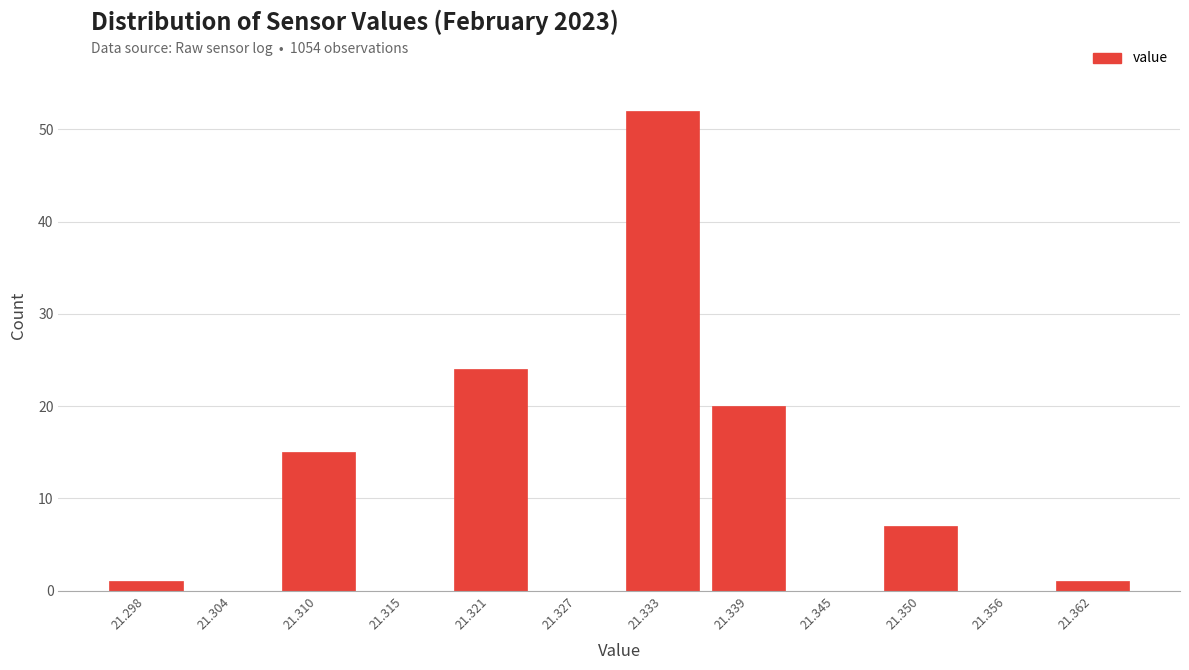

Reading left to right, list every bar in this chart as the range it spans on the x-axis followed by its height. Neither the bar edges nor the heights are printed on the chart, so give them approximately, as read against the axes.

21.295 to 21.301: 1
21.301 to 21.307: 0
21.307 to 21.313: 15
21.313 to 21.318: 0
21.318 to 21.324: 24
21.324 to 21.330: 0
21.330 to 21.336: 52
21.336 to 21.342: 20
21.342 to 21.348: 0
21.348 to 21.353: 7
21.353 to 21.359: 0
21.359 to 21.365: 1